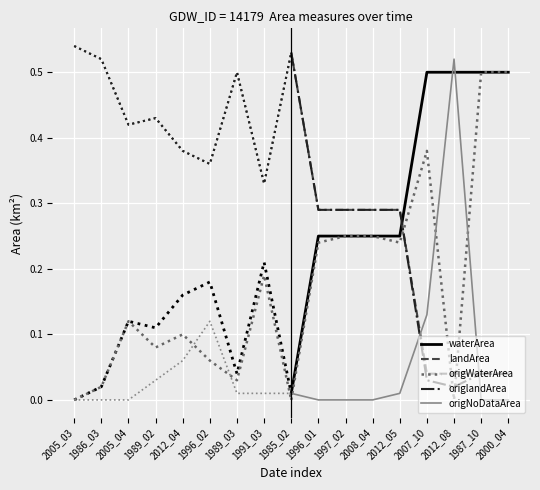

What is the sum of all landArea values?

1.8